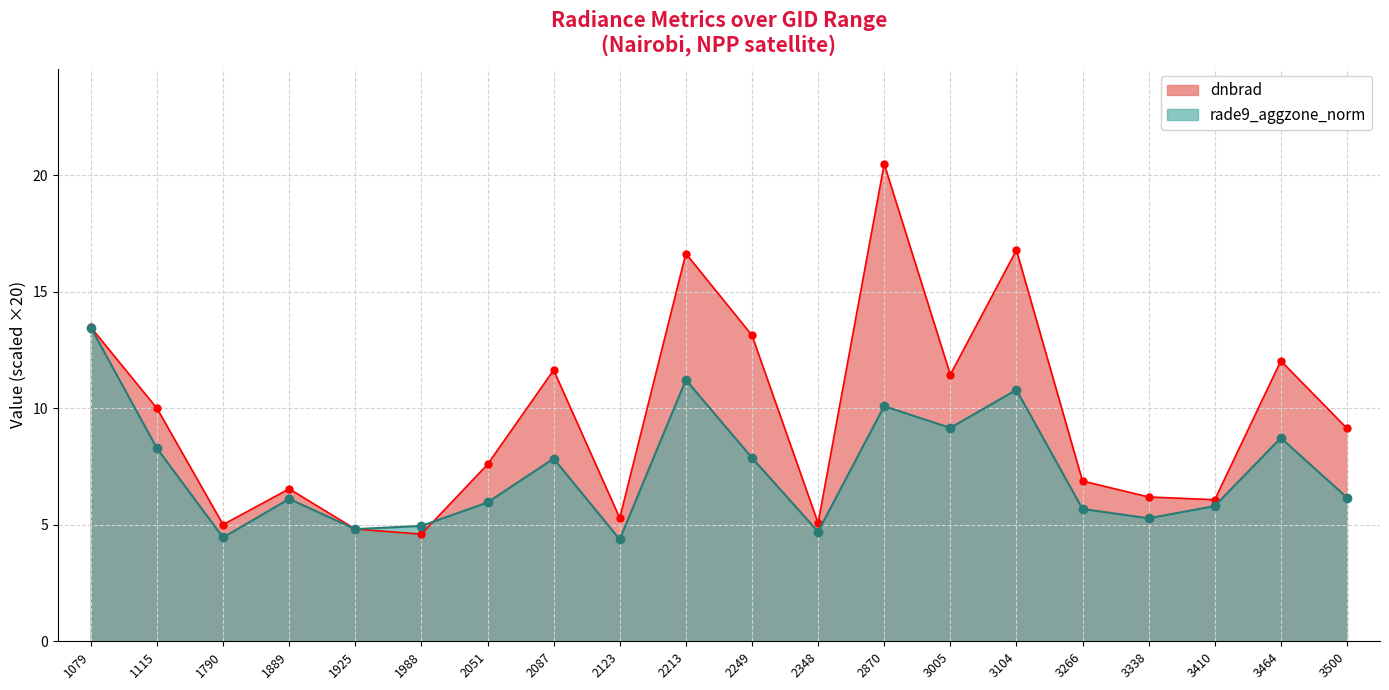

Does the chart have visible grid lines?

Yes